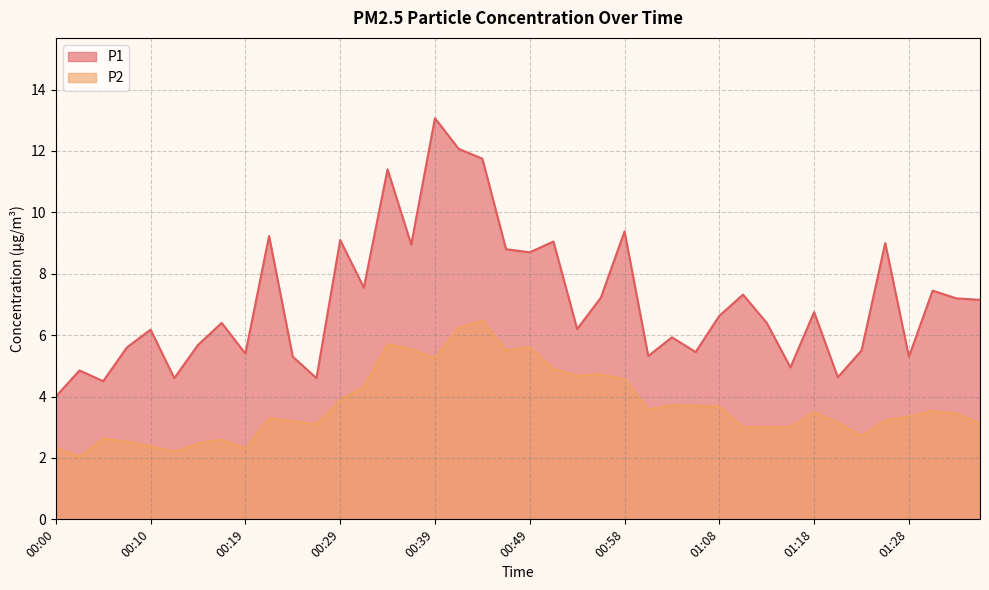

What is the sum of the P2 values at 01:03 and 00:32?

8.0